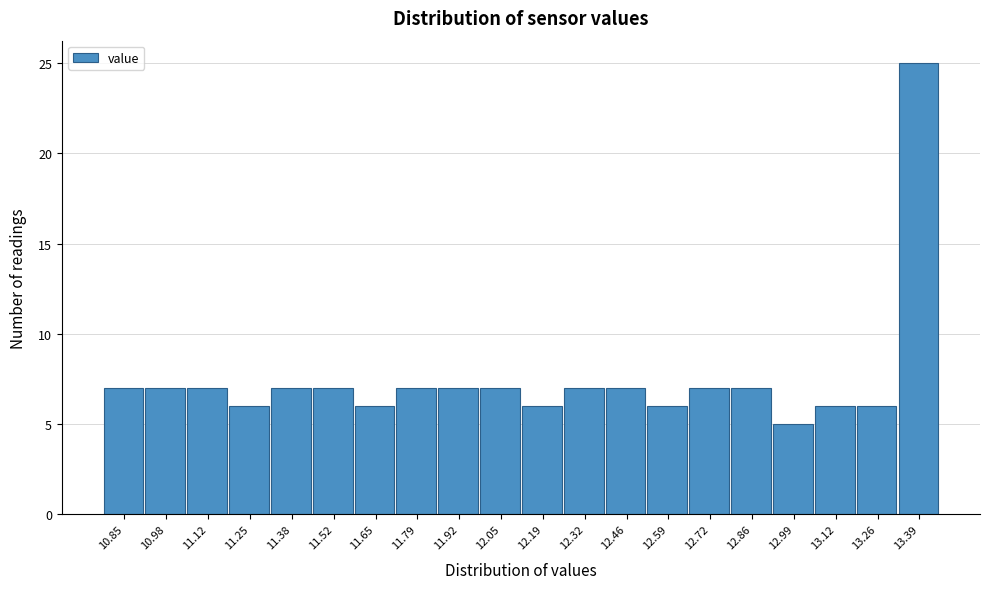

Reading left to right, list every bar in this chart as the range it spans on the x-axis followed by its height. Neither the bar edges nor the heights are printed on the chart, so give them approximately, as read against the axes.

10.780 to 10.914: 7
10.914 to 11.048: 7
11.048 to 11.182: 7
11.182 to 11.316: 6
11.316 to 11.450: 7
11.450 to 11.584: 7
11.584 to 11.718: 6
11.718 to 11.852: 7
11.852 to 11.986: 7
11.986 to 12.120: 7
12.120 to 12.254: 6
12.254 to 12.388: 7
12.388 to 12.522: 7
12.522 to 12.656: 6
12.656 to 12.790: 7
12.790 to 12.924: 7
12.924 to 13.058: 5
13.058 to 13.192: 6
13.192 to 13.326: 6
13.326 to 13.460: 25